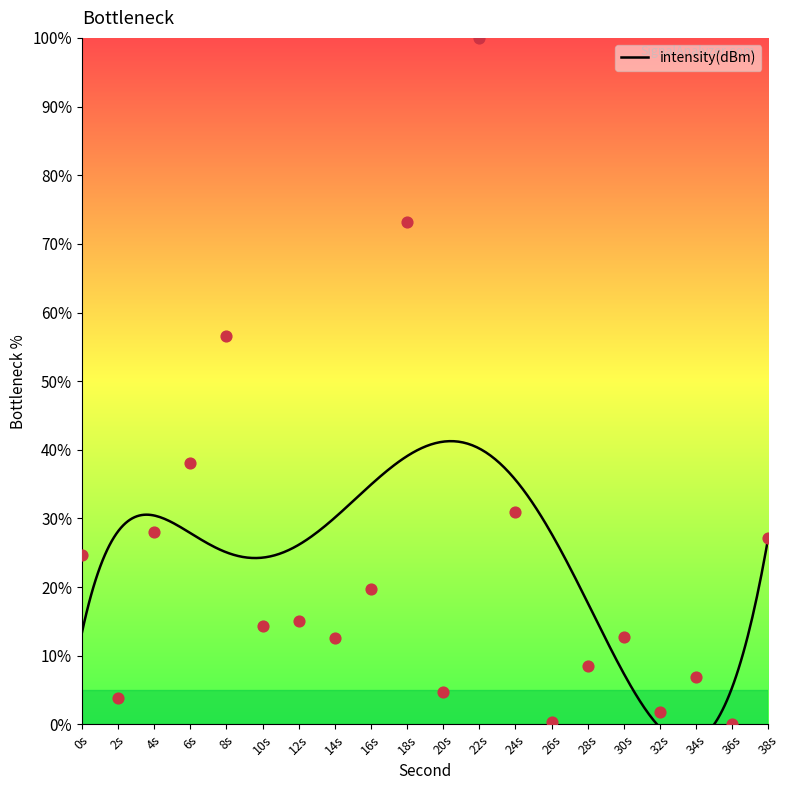

What is the ratio of the value at 20s to the value at 28s?

0.6